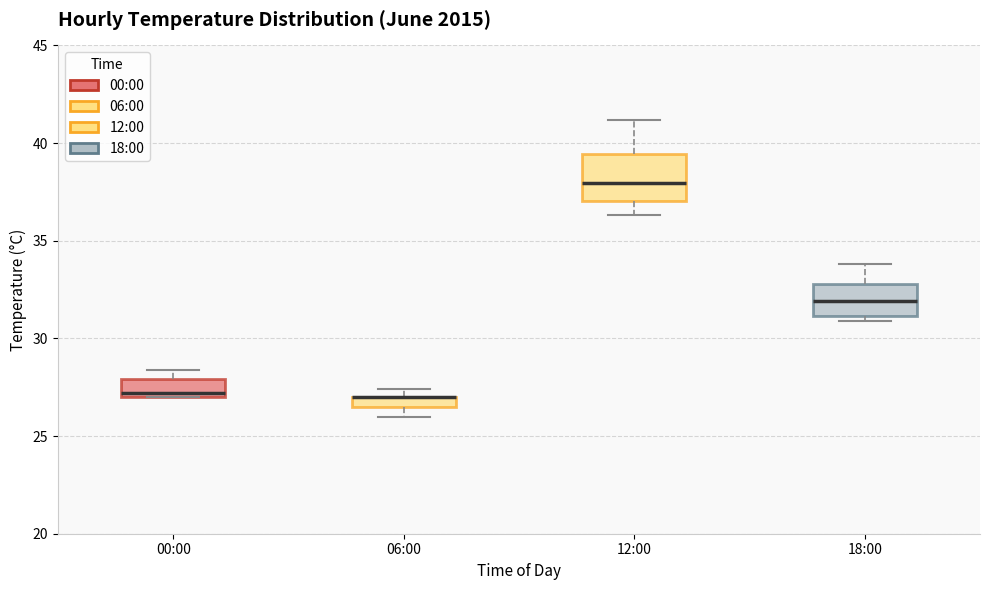

Where does the median line of the box for 12:00 sit on the y-axis? The values are not printed on the chart, so give them approximately, as read against the axis.

38.0